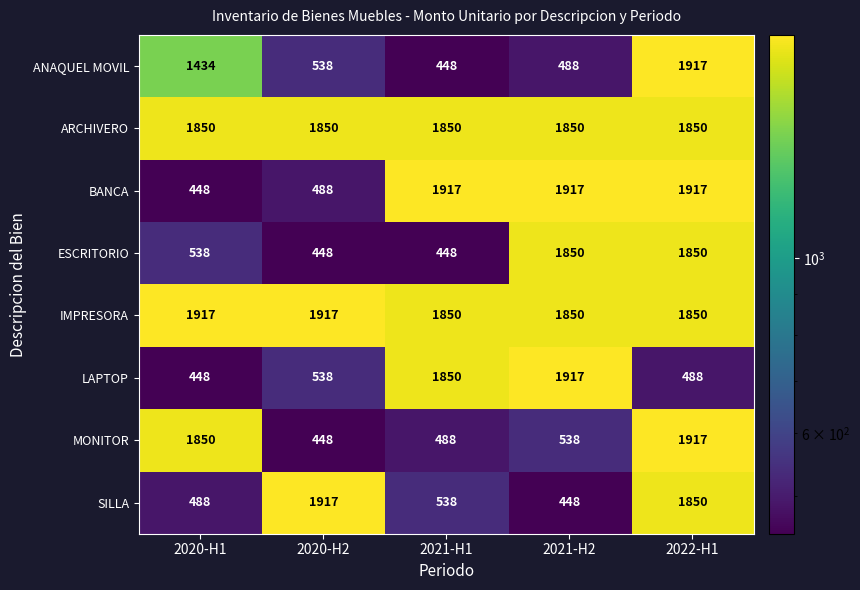

What is the difference between the maximum and minimum values in the SILLA series?

1469